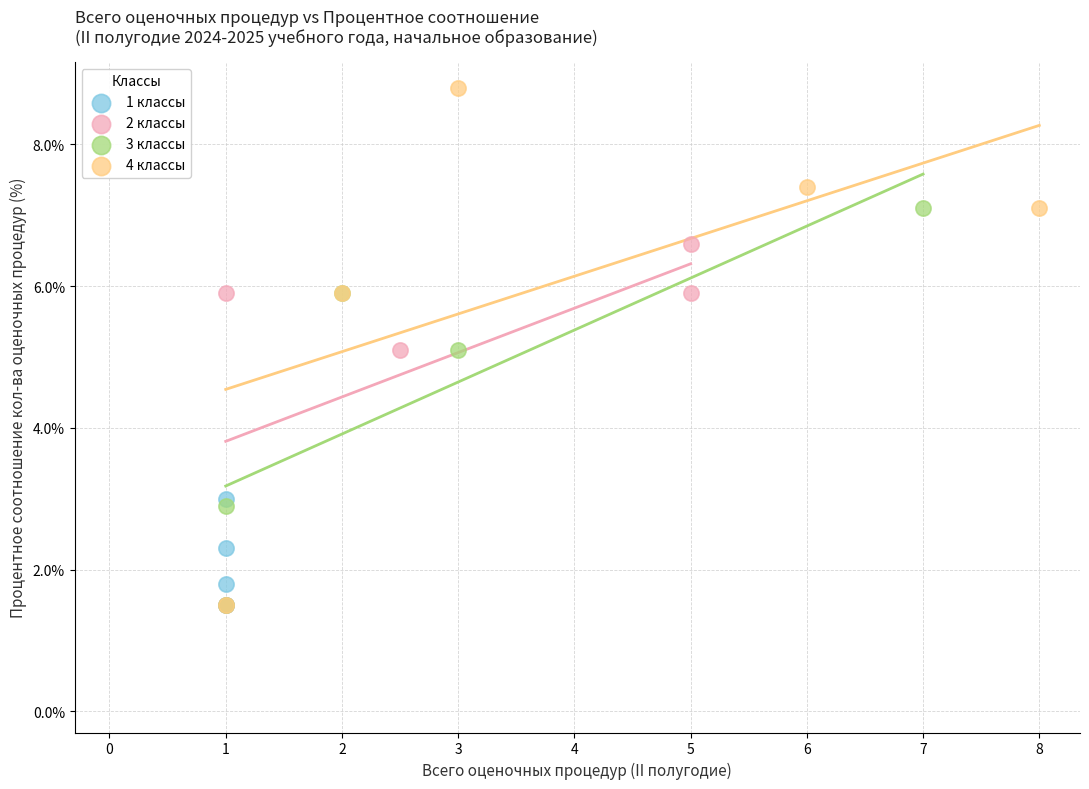

Which series reaches the maximum Y coordinate?

4 классы